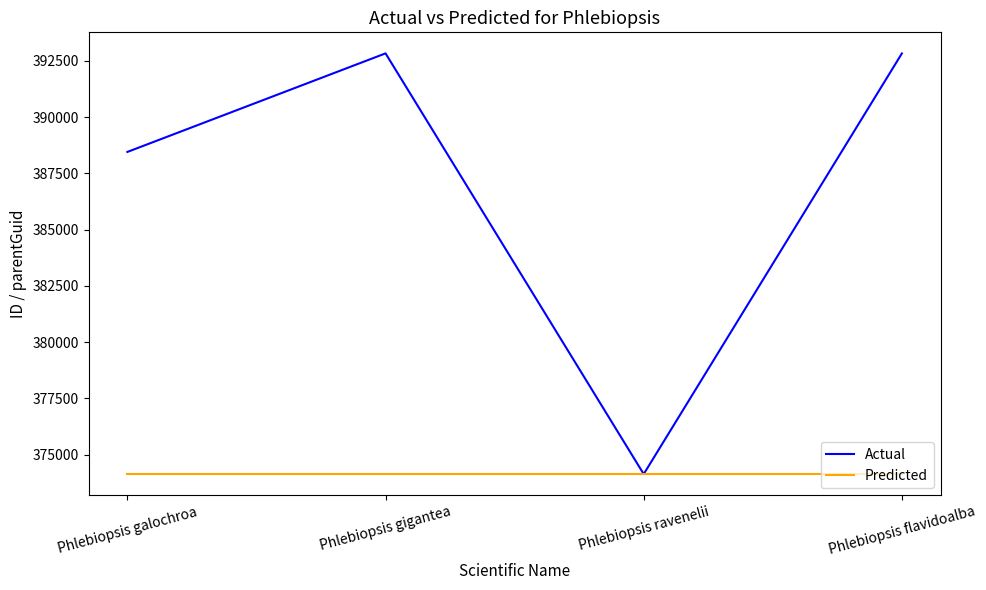

What position from the left is Phlebiopsis galochroa?

1